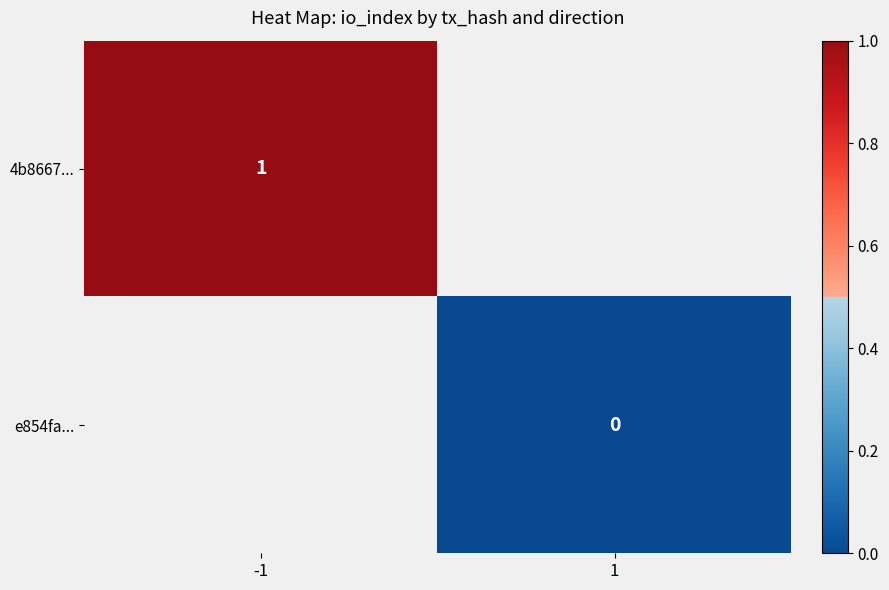

True or false: 4b8667... has a value of 1 at -1.

True